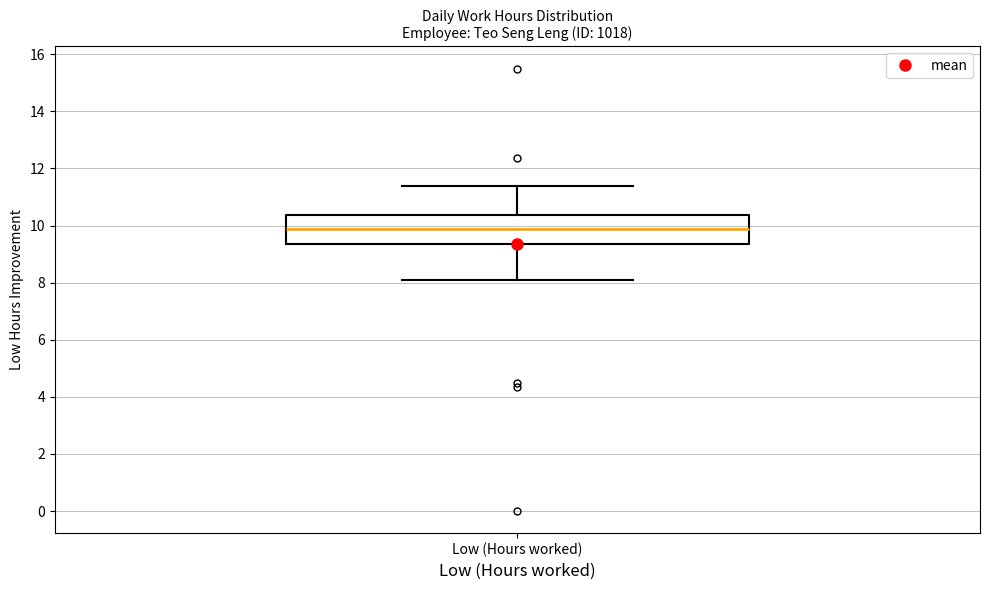

Transcribe this box plot: give where the median line is, the range the box spans, and where the two whiskers end, as read against the y-axis. The values are not printed on the chart, so give them approximately, as read against the axis.

median 9.8, box 9.4 to 10.4, whiskers 8.2 to 11.4